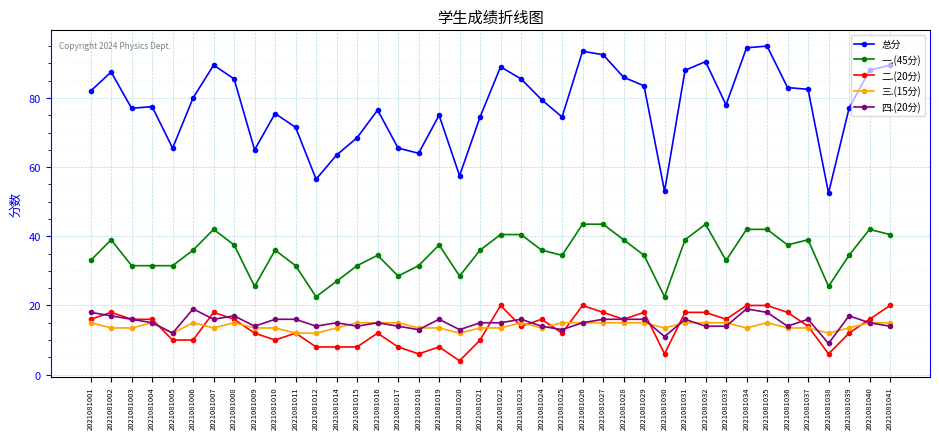

How many distinct data groups are displayed?

5